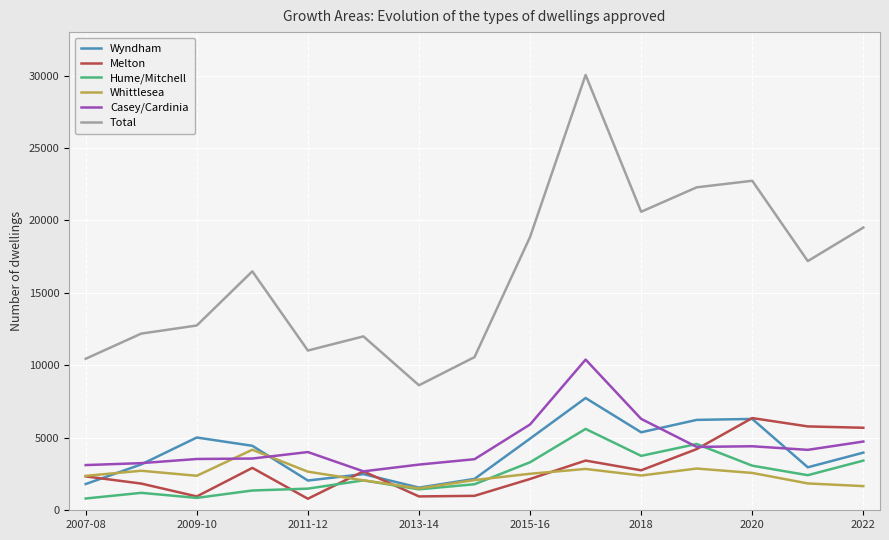

Which series has the largest range (max minus min)?

Total